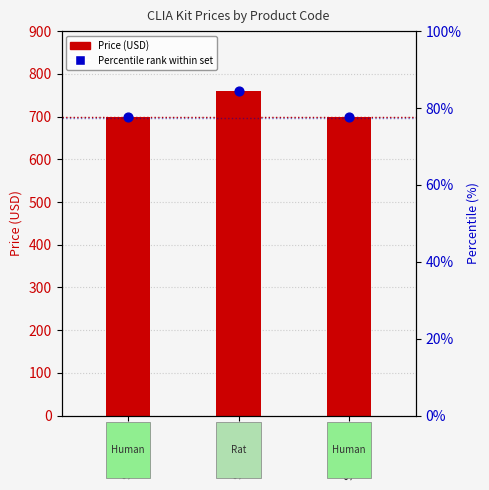

Which series contains the lowest Y value?

Percentile rank within set